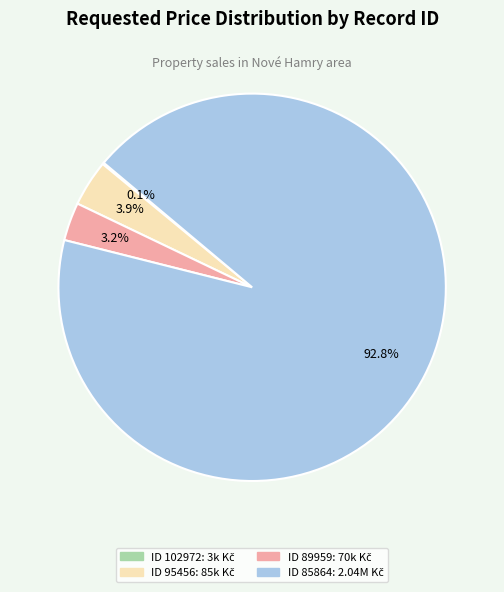

Is there any slice that represents more than half of the pie?

Yes